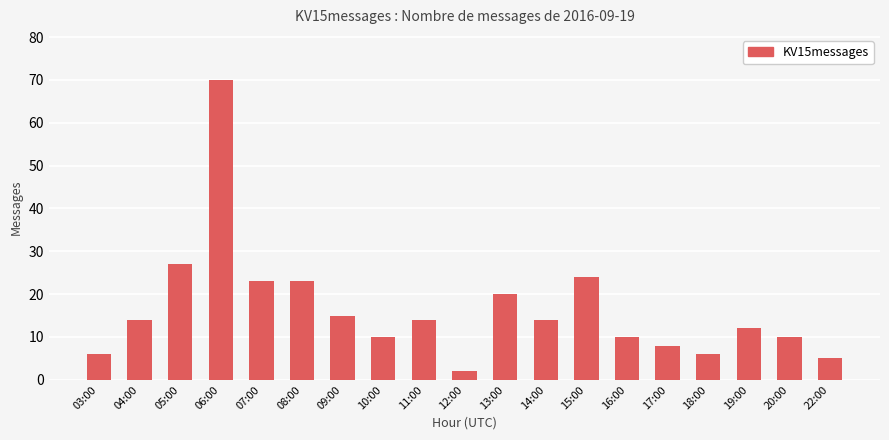

What is the difference between the maximum and second lowest values?

65